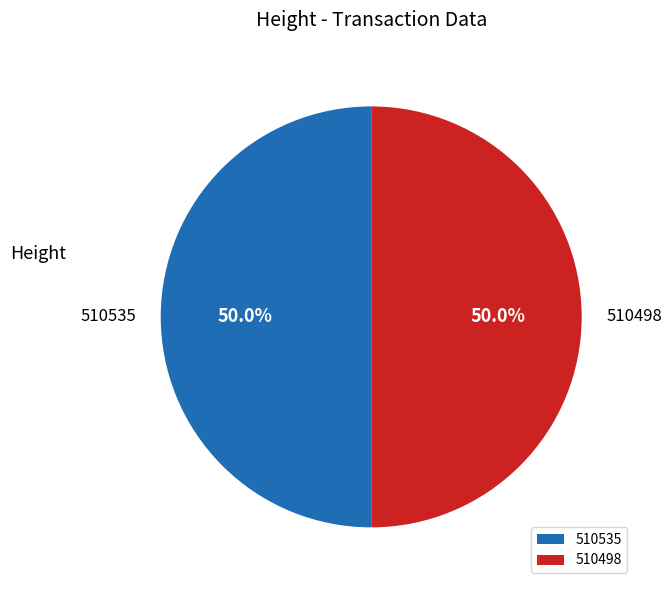

What percentage is NOT represented by 510498?

50.0%